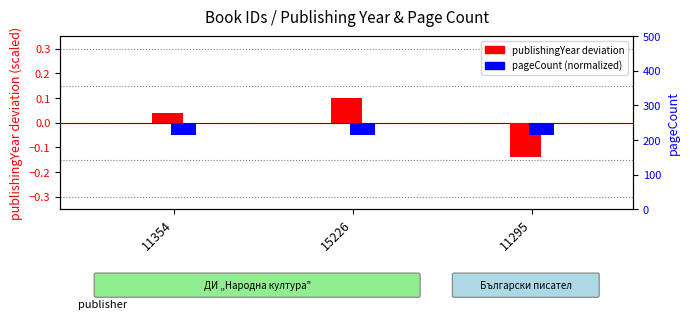

Which series changed the most between 15226 and 11295?

publishingYear (deviation)